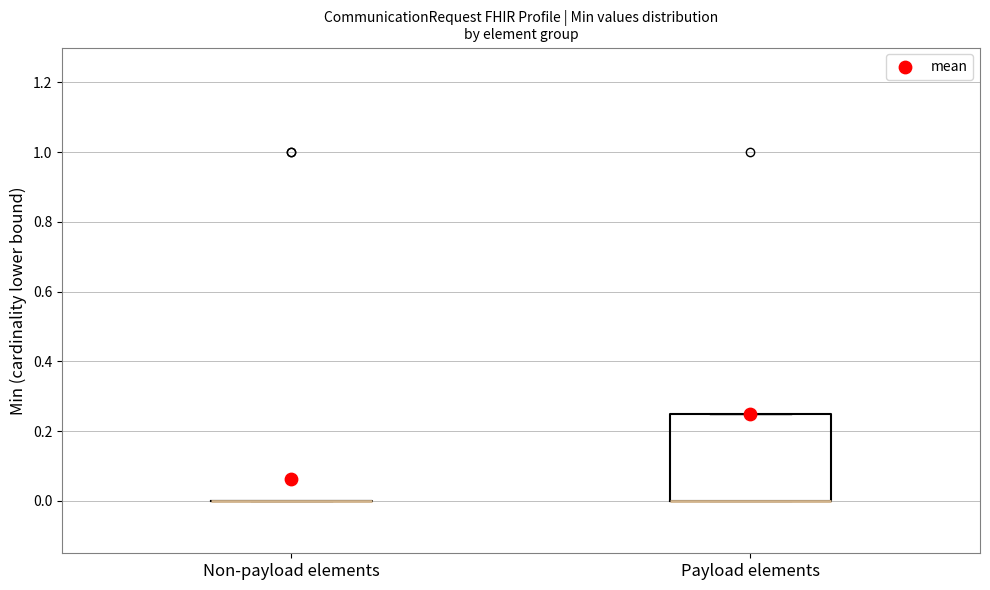

Reading left to right, transcribe this box plot: for each box, give where its median line is, the range the box spans, and where its two whiskers end, as read against the y-axis. The values are not printed on the chart, so give them approximately, as read against the axis.

Non-payload elements: box collapsed to a line at 0.00, whiskers 0.00 to 0.00
Payload elements: median 0.00 (drawn on the box's lower edge), box 0.00 to 0.26, whiskers 0.00 to 0.26